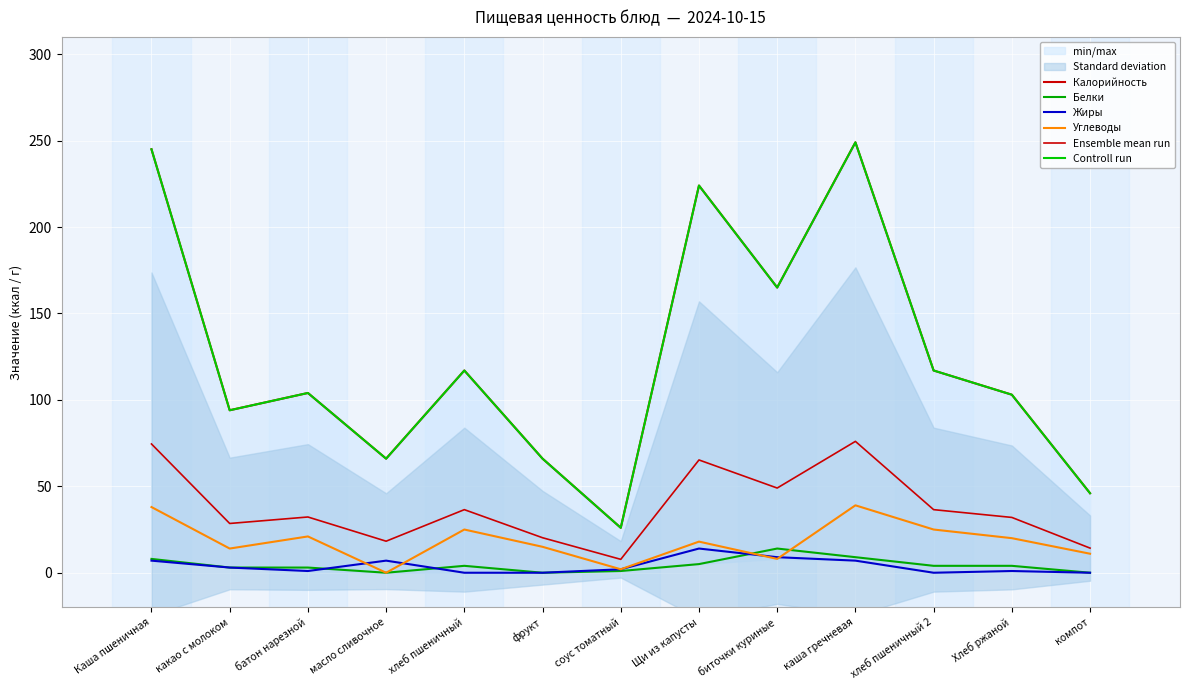

True or false: Углеводы and Калорийность cross at least once.

False